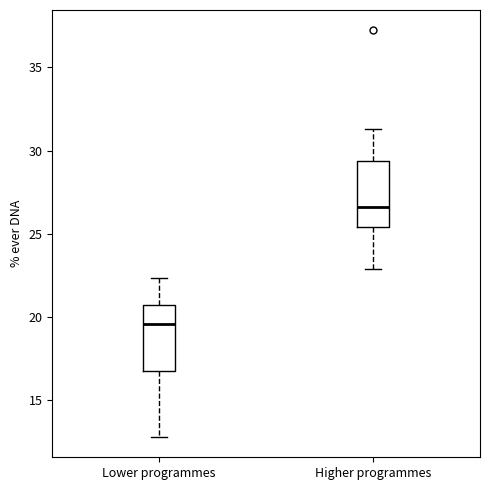

Where does the lower whisker of the box for Lower programmes end on the y-axis? The values are not printed on the chart, so give them approximately, as read against the axis.

13.0